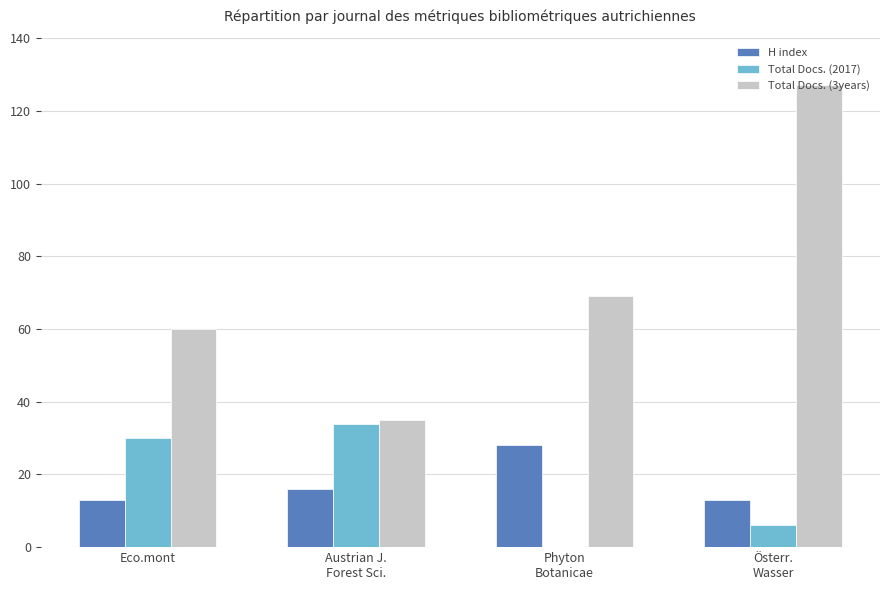

What is the highest value of the Total Docs. (3years) series?

127